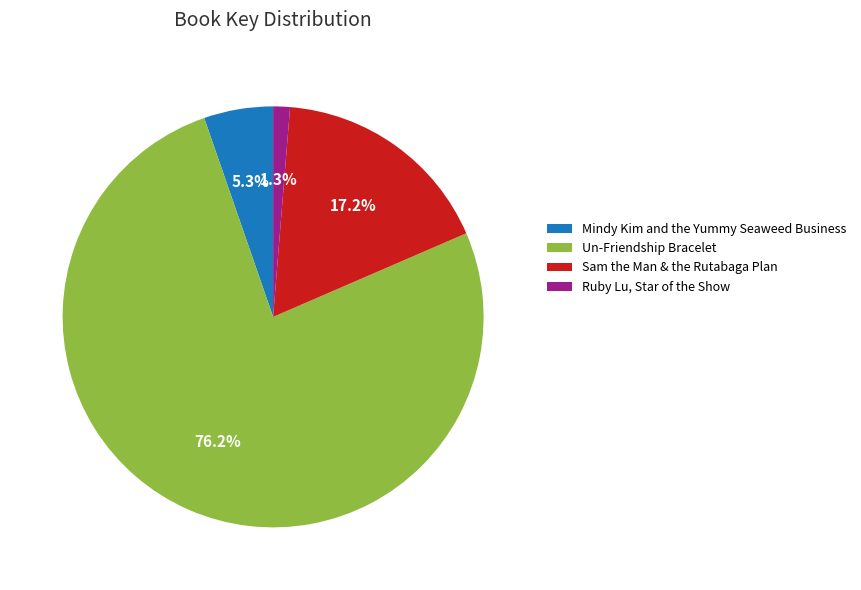

What is the ratio of the value at Sam the Man & the Rutabaga Plan to the value at Mindy Kim and the Yummy Seaweed Business?

3.2